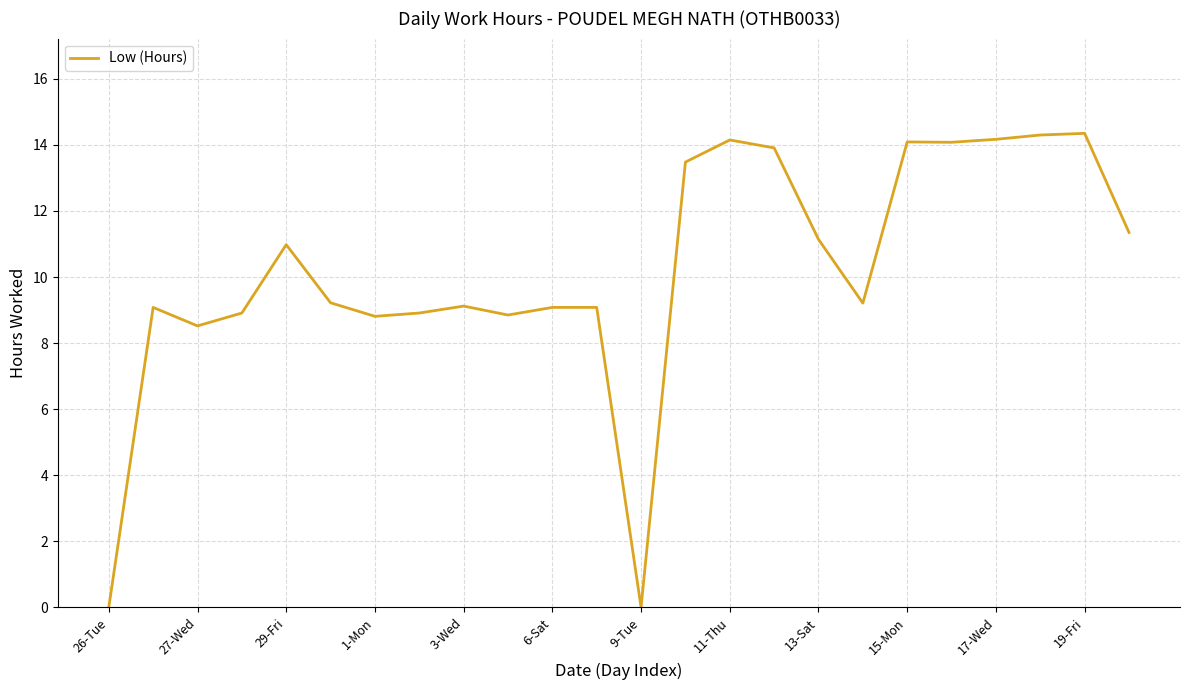

Does the chart display data point markers on the line(s)?

No